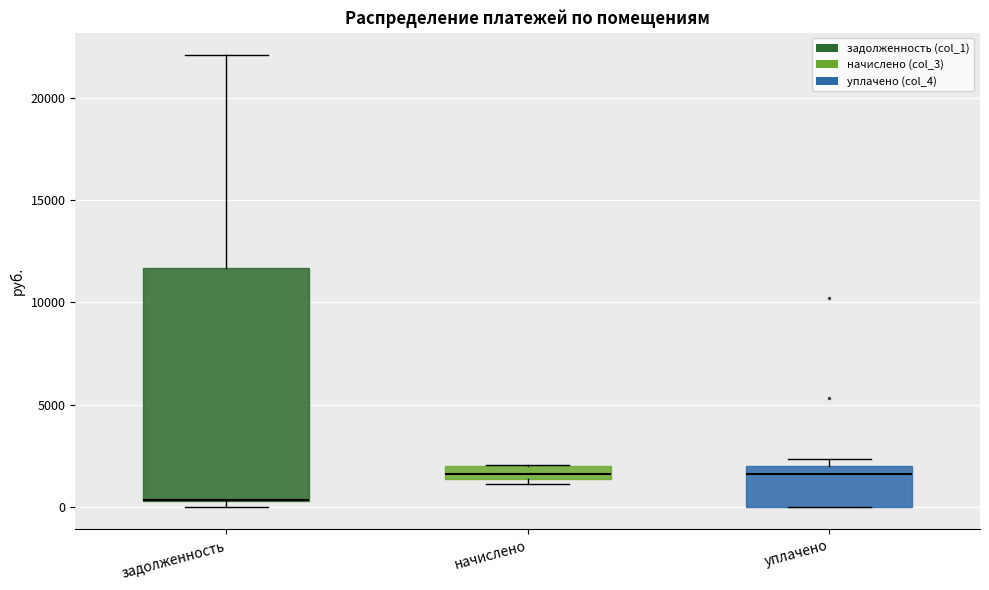

Comparing the boxes themselves (not the whiskers), which one is the tallest?

задолженность